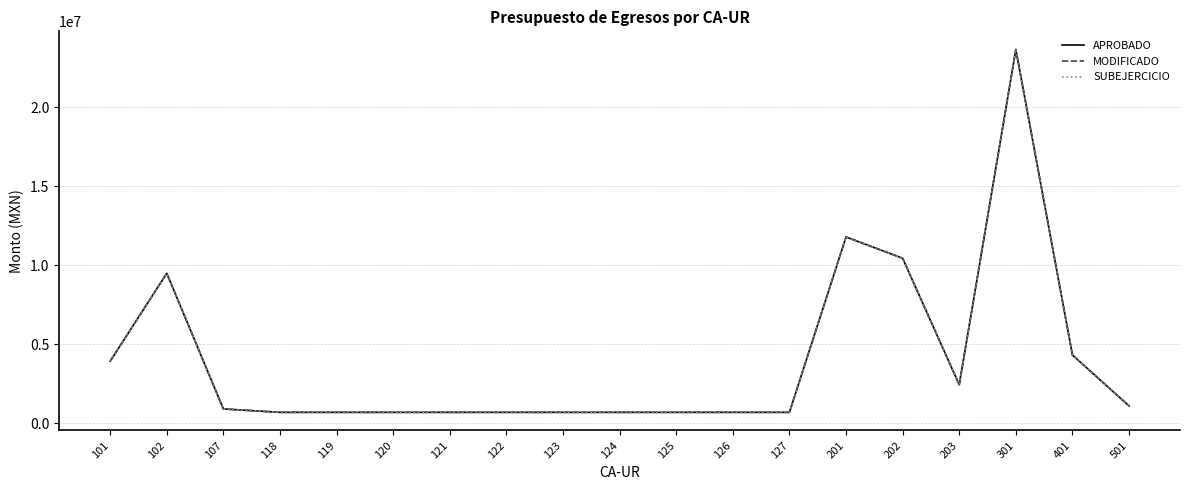

How many interior local peaks does the MODIFICADO series have?

3